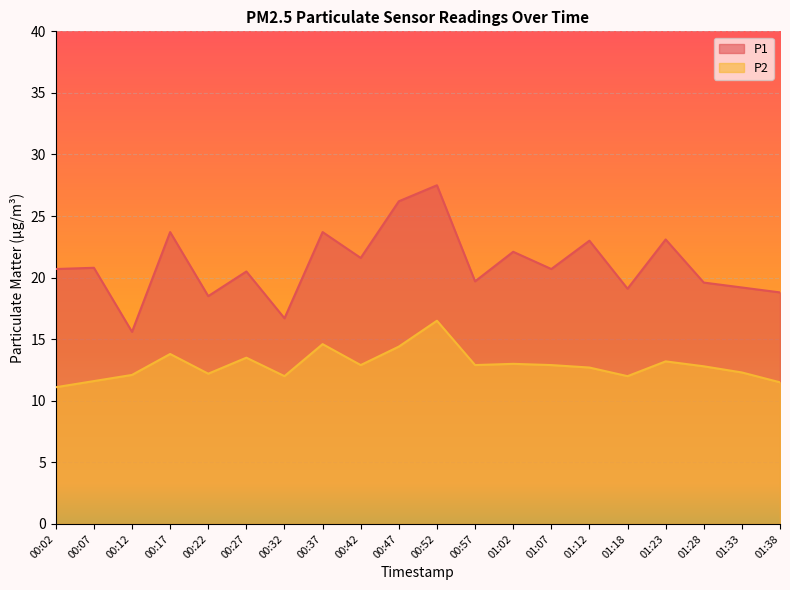

What are all the series names shown in the legend?

P1, P2